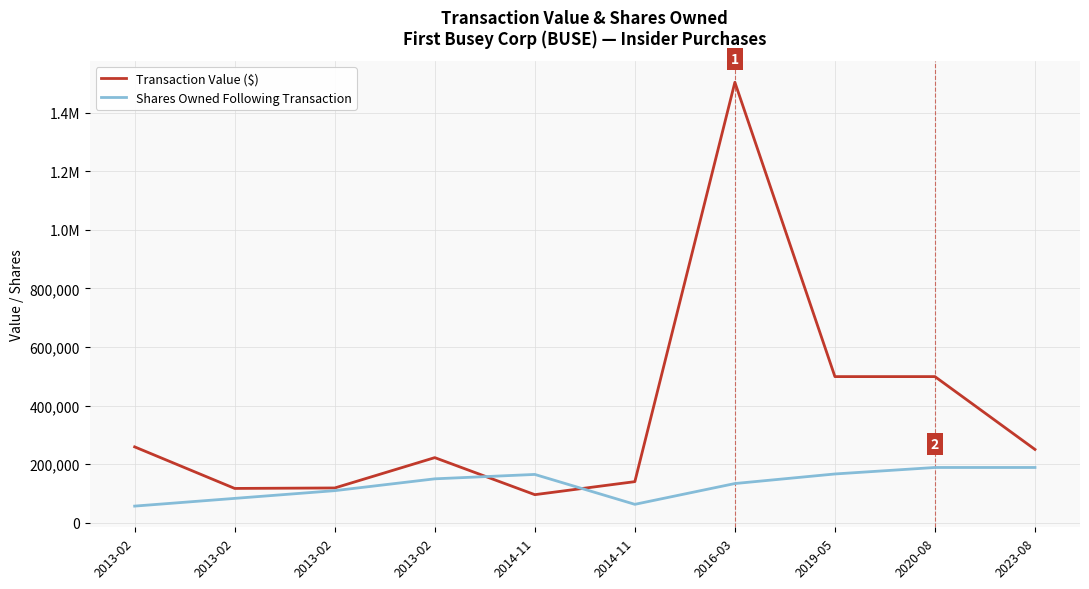

The Shares Owned Following Transaction series shows 57840 at 2013-02. True or false?

False